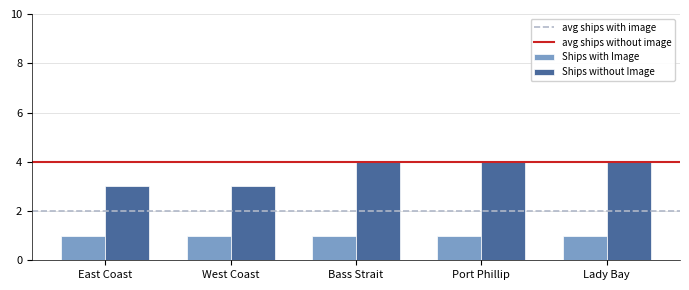

What is the sum of all Ships without Image values?

18